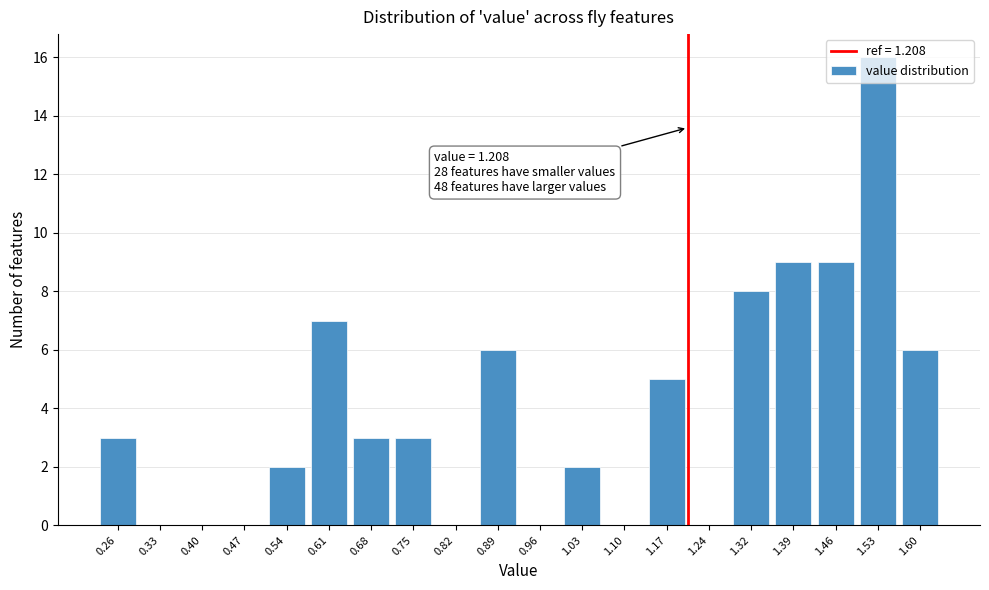

What is the sum of the values at 0.33 and 1.60?

6